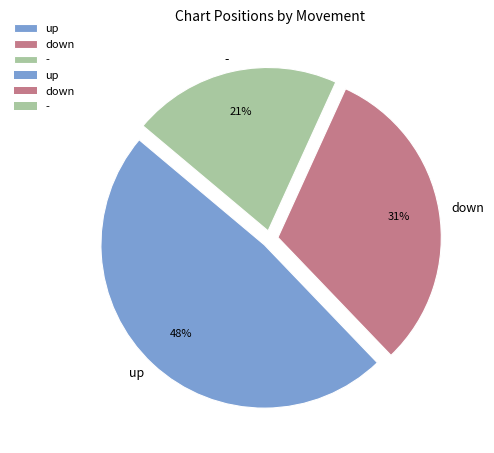

To the nearest percent, what percentage of the pie is down?

31%